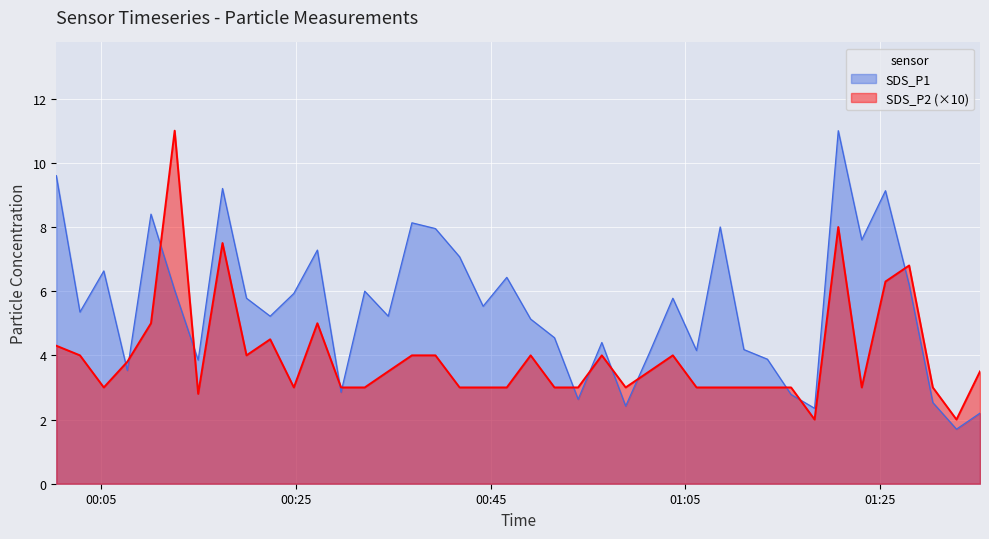

Which series has the widest spread of values?

SDS_P1